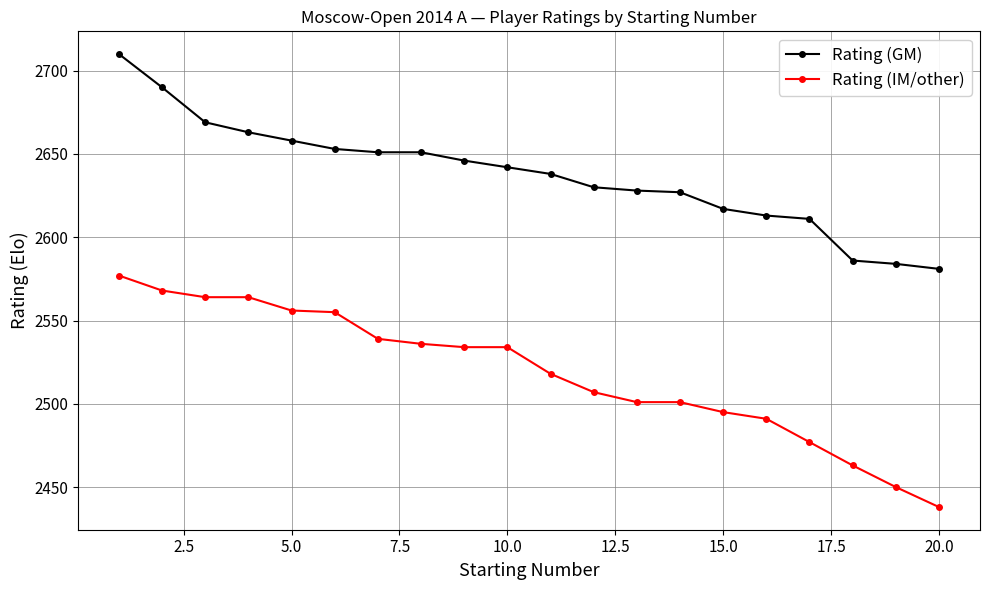

Does the chart display data point markers on the line(s)?

Yes